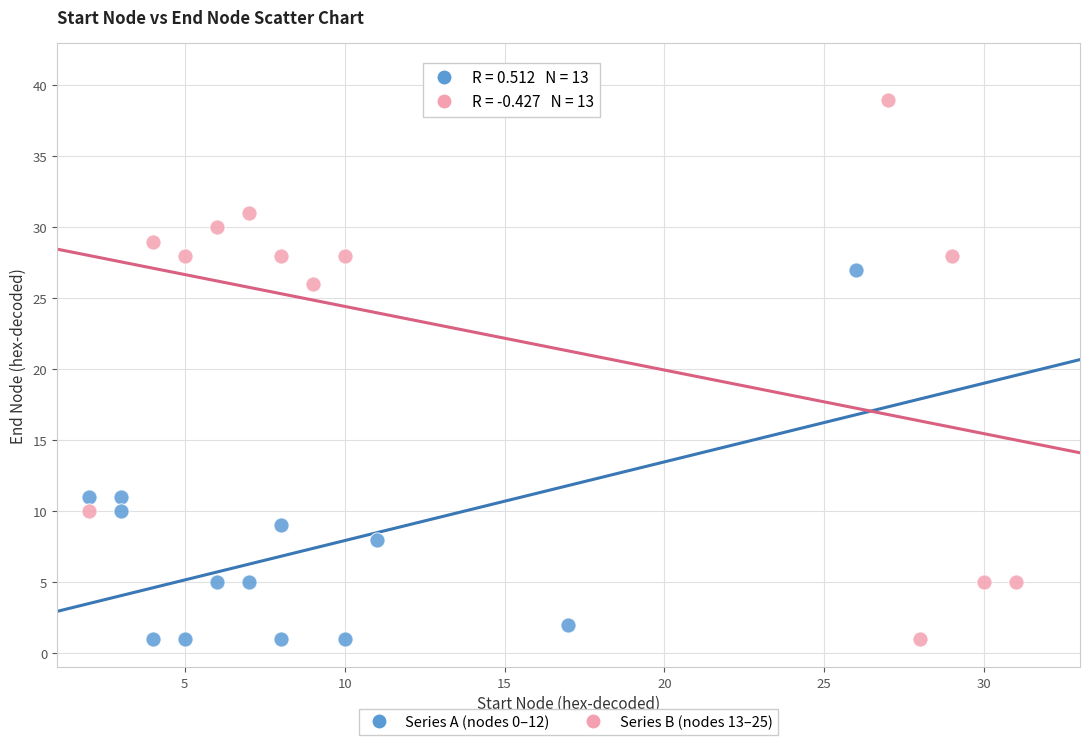

Which series has the largest Y range (max minus min)?

Series B (nodes 13–25)